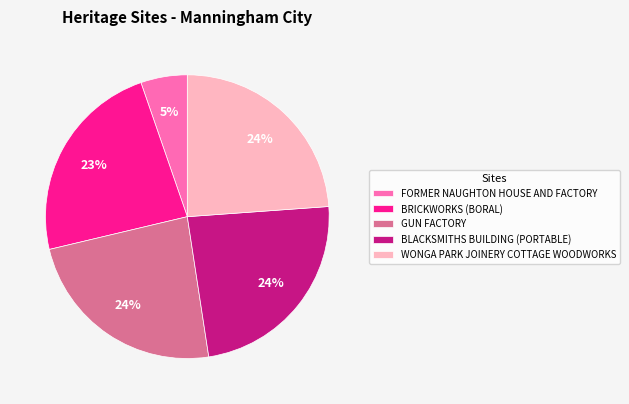

Which has a higher value, BRICKWORKS (BORAL) or FORMER NAUGHTON HOUSE AND FACTORY?

BRICKWORKS (BORAL)